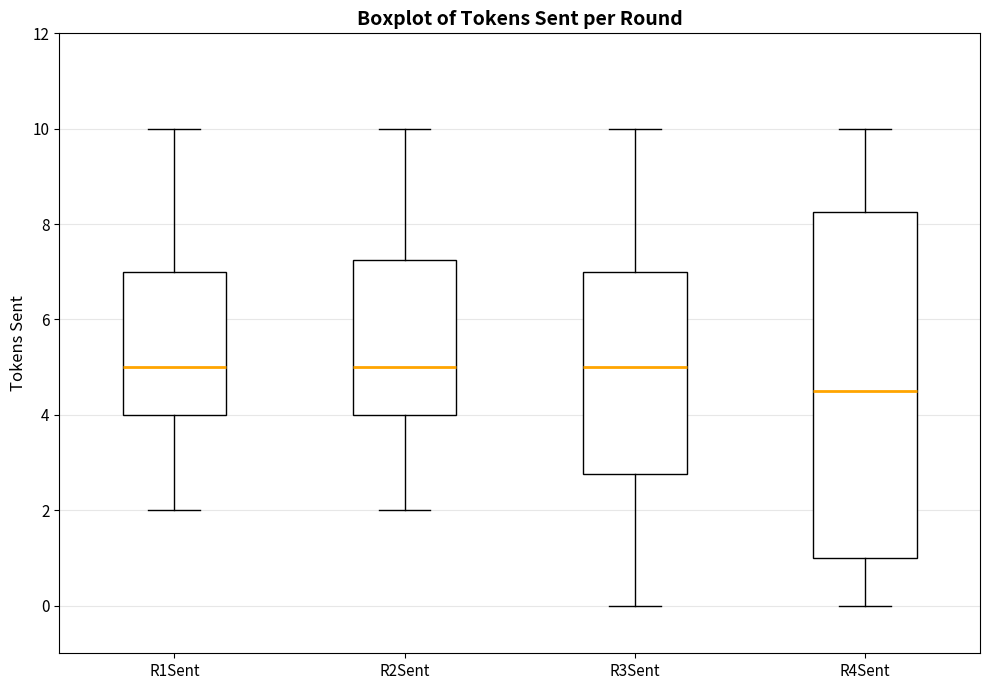

Which box's median line is the lowest?

R4Sent